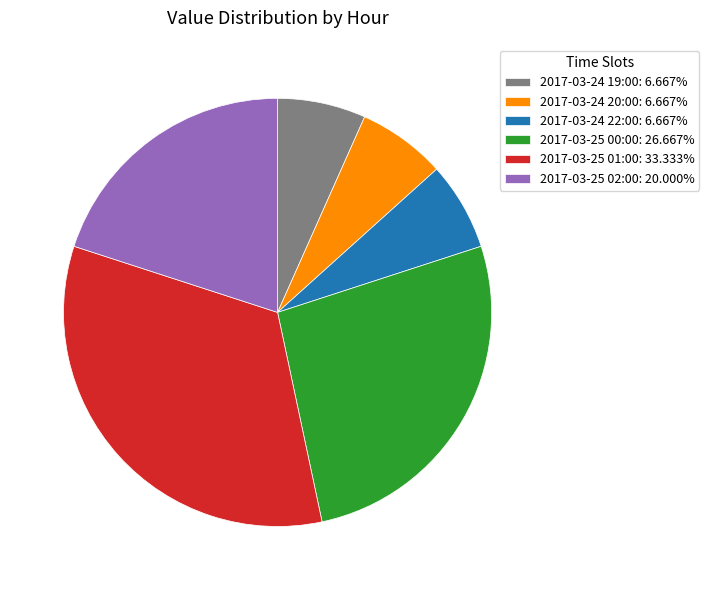

Is it true that 2017-03-25 02:00 is 8% of the pie?

False